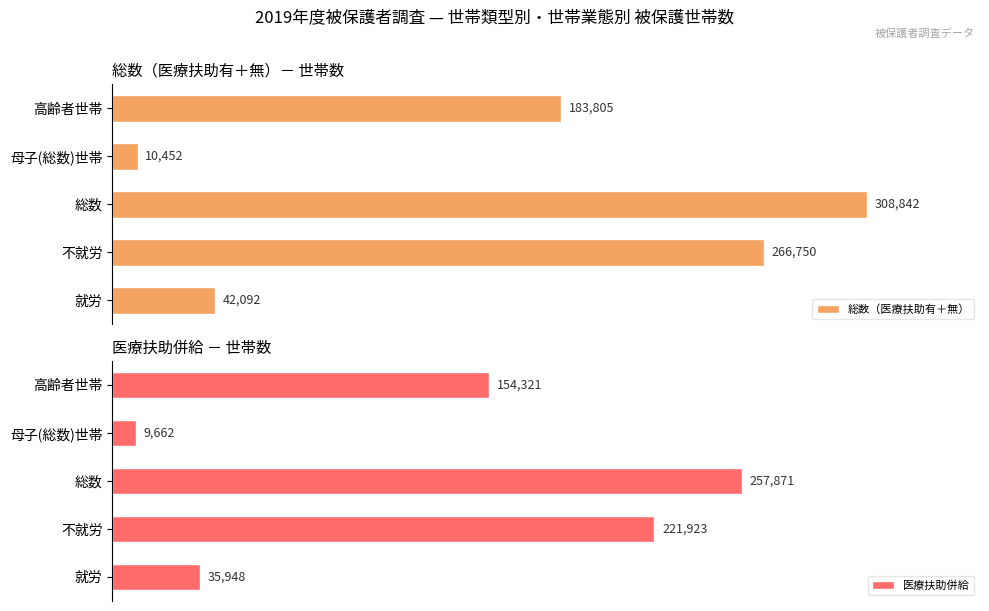

Rank the categories by 医療扶助併給 value from lowest to highest.

母子(総数)世帯, 就労, 高齢者世帯, 不就労, 総数